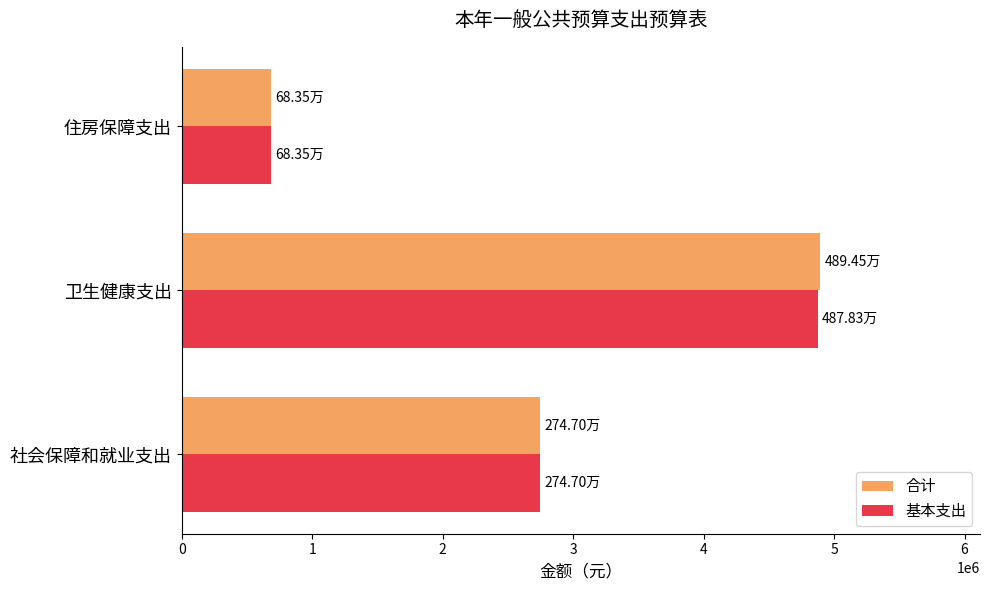

How many values in the 基本支出 series are below 2746994?

1